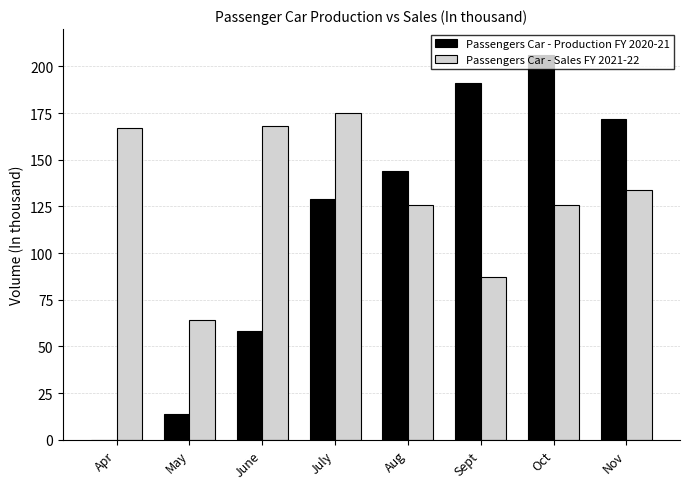

What is the sum of the Passengers Car - Production FY 2020-21 values at July and Apr?

129